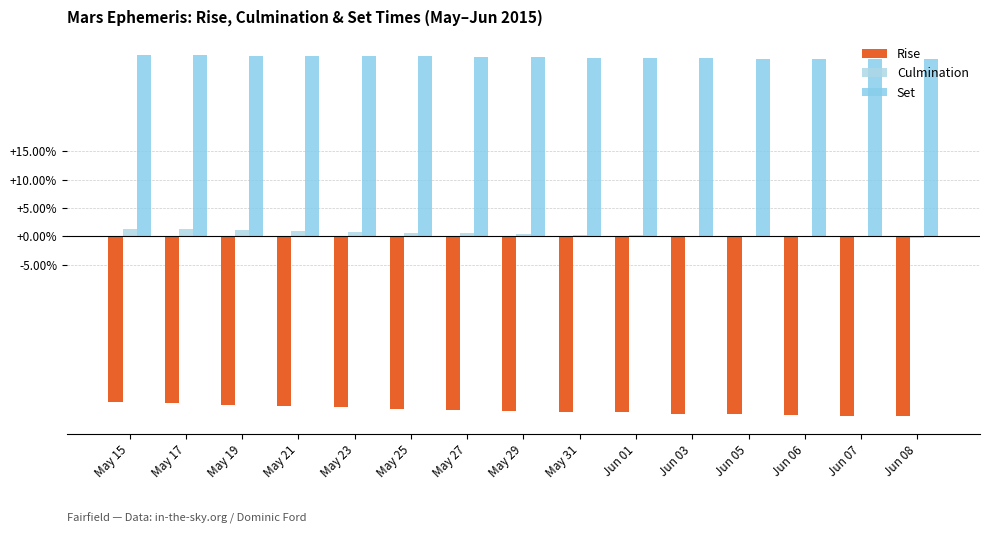

What is the smallest value displayed?

-31.7